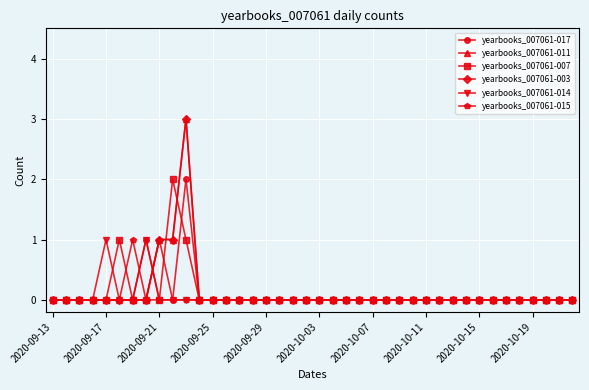

Is this an area chart (filled region under the line)?

No